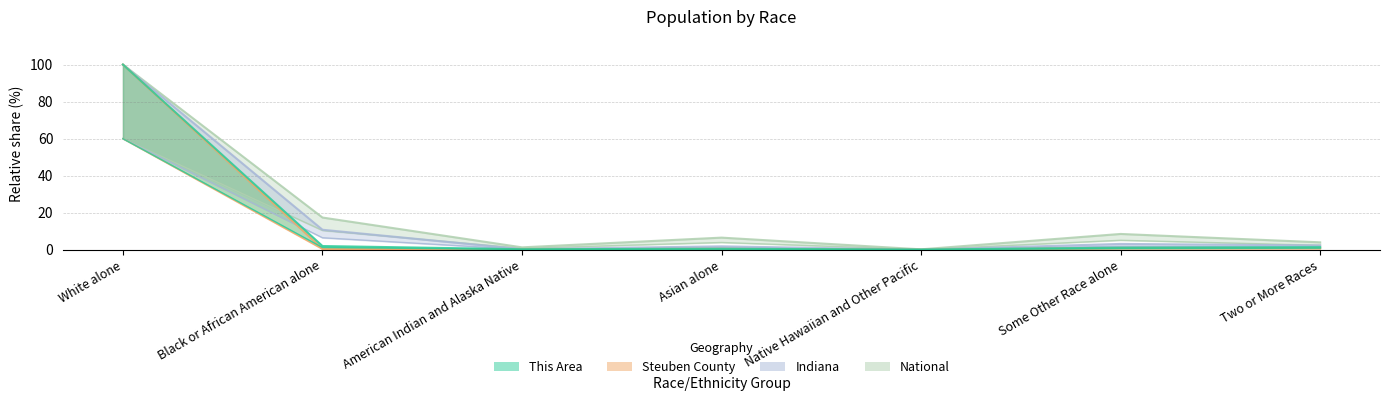

Where is National nearest to the value 50?

Black or African American alone